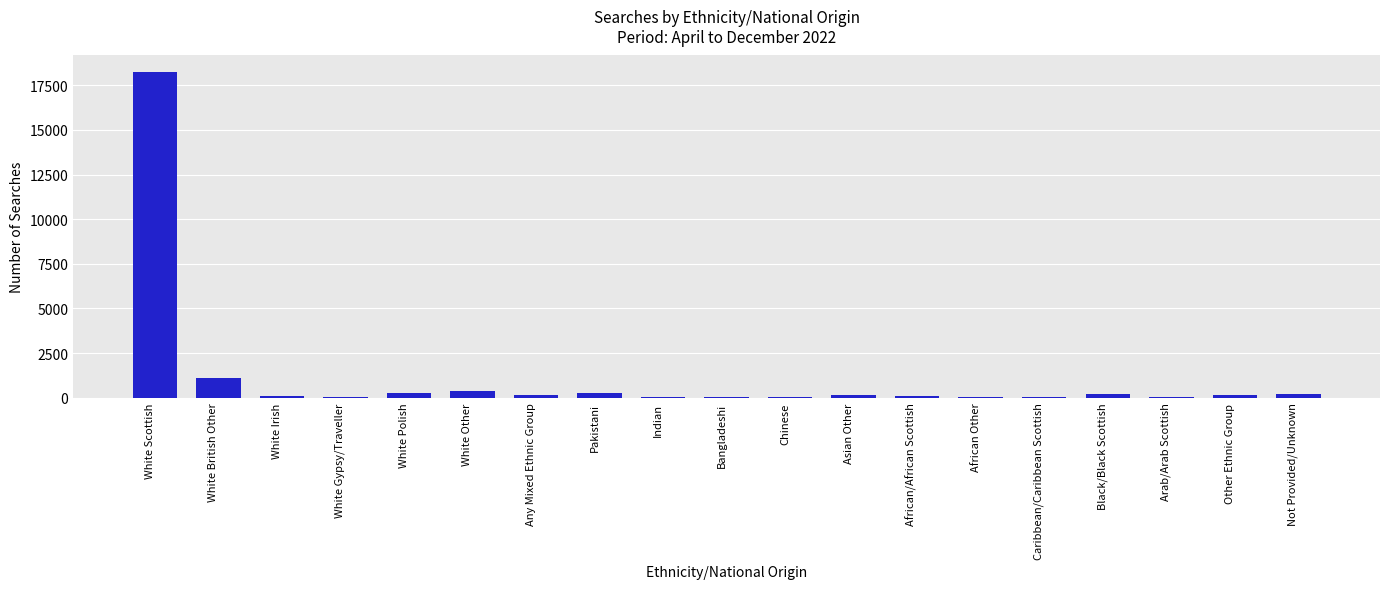

What is the change in value from White British Other to White Gypsy/Traveller?

-1074